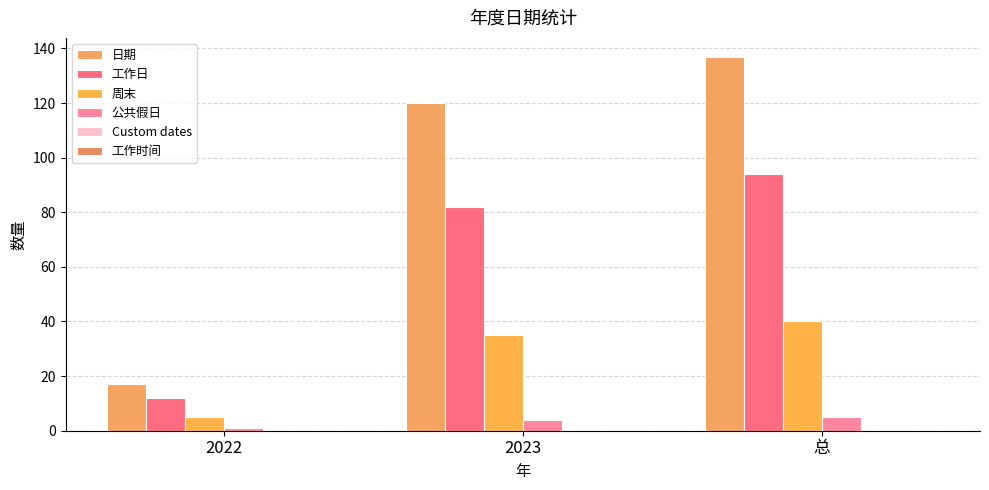

How many data points does each series have?

3